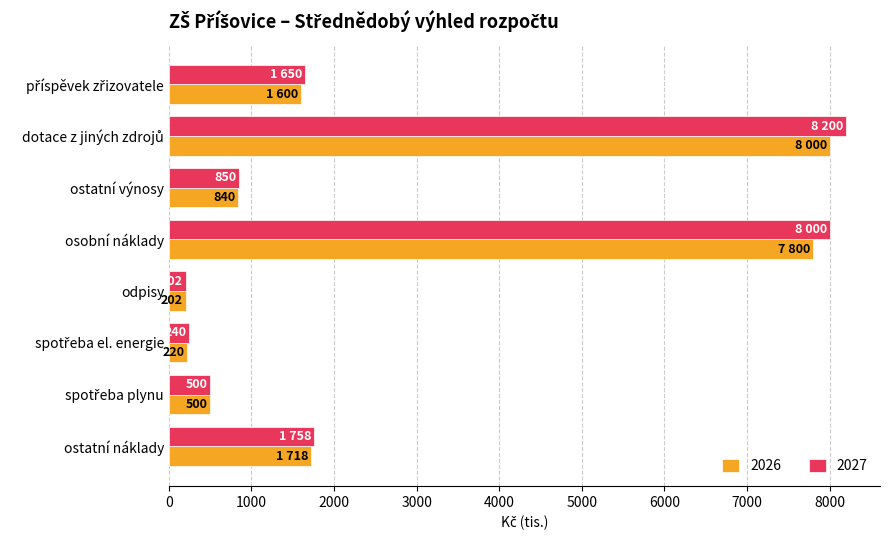

At which label does 2027 reach its minimum?

odpisy